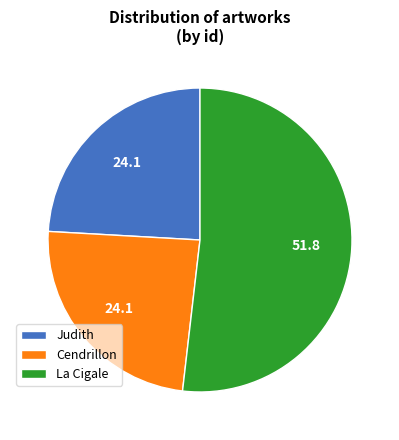

How many segments does this pie chart have?

3